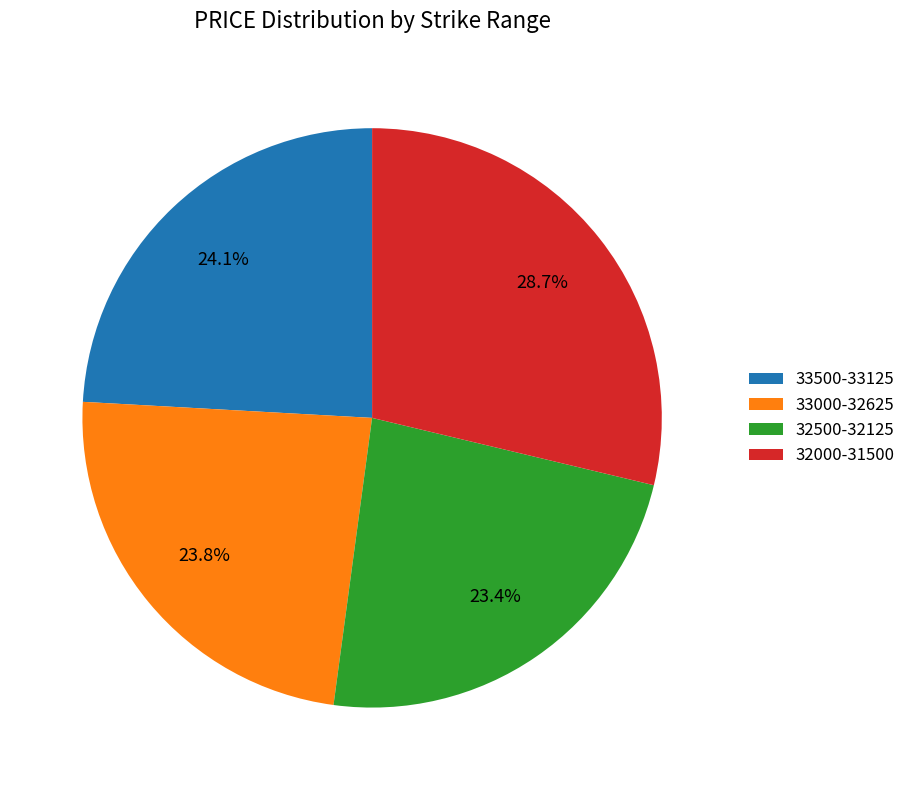

Which slice is the largest?

32000-31500